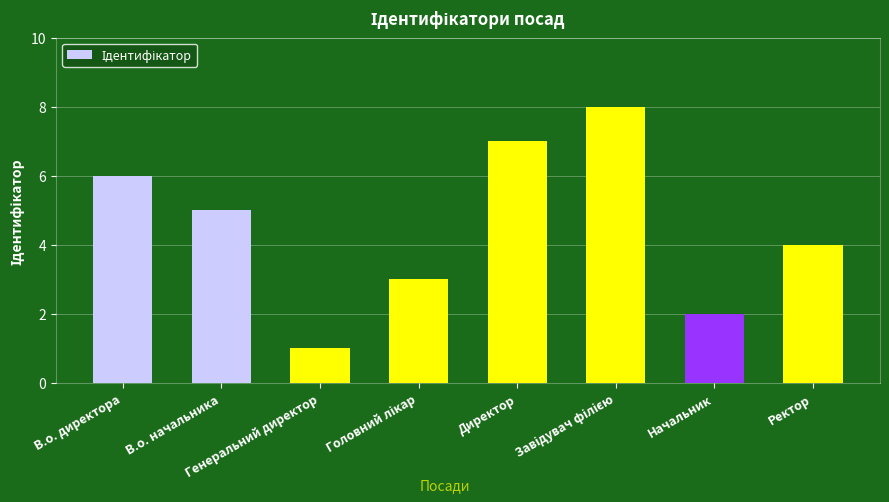

Which category has the lowest value across all series?

Генеральний директор